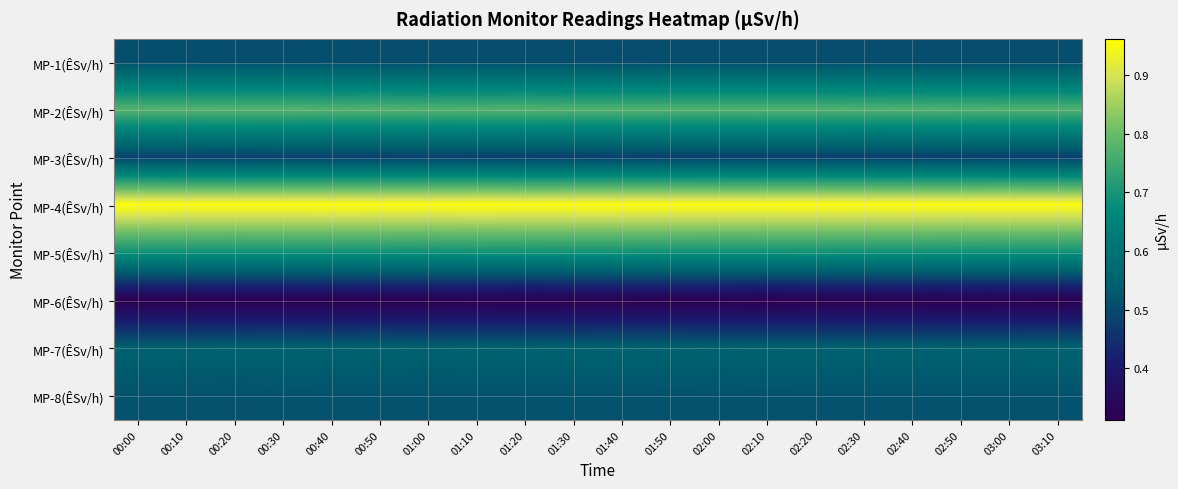

What is the difference between the highest and lowest values at 03:10?

0.6